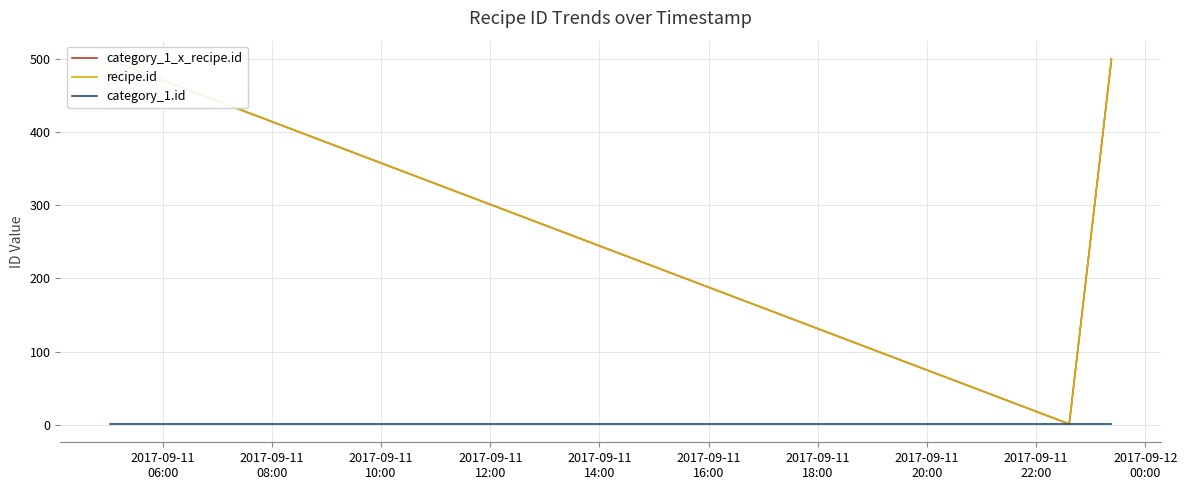

Is this an area chart (filled region under the line)?

No